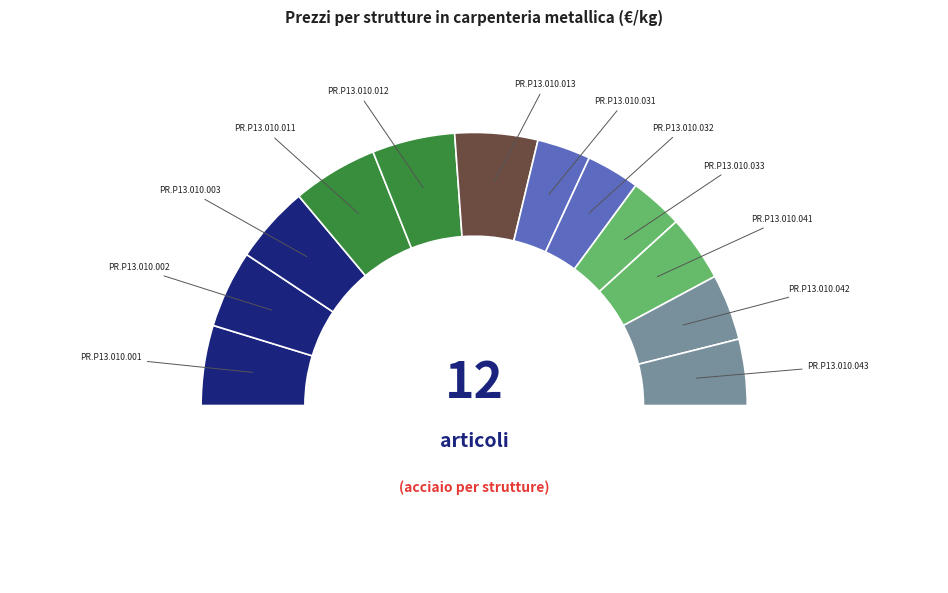

Combined, what portion of the pie is PR.P13.010.041 and PR.P13.010.012?

17.6%